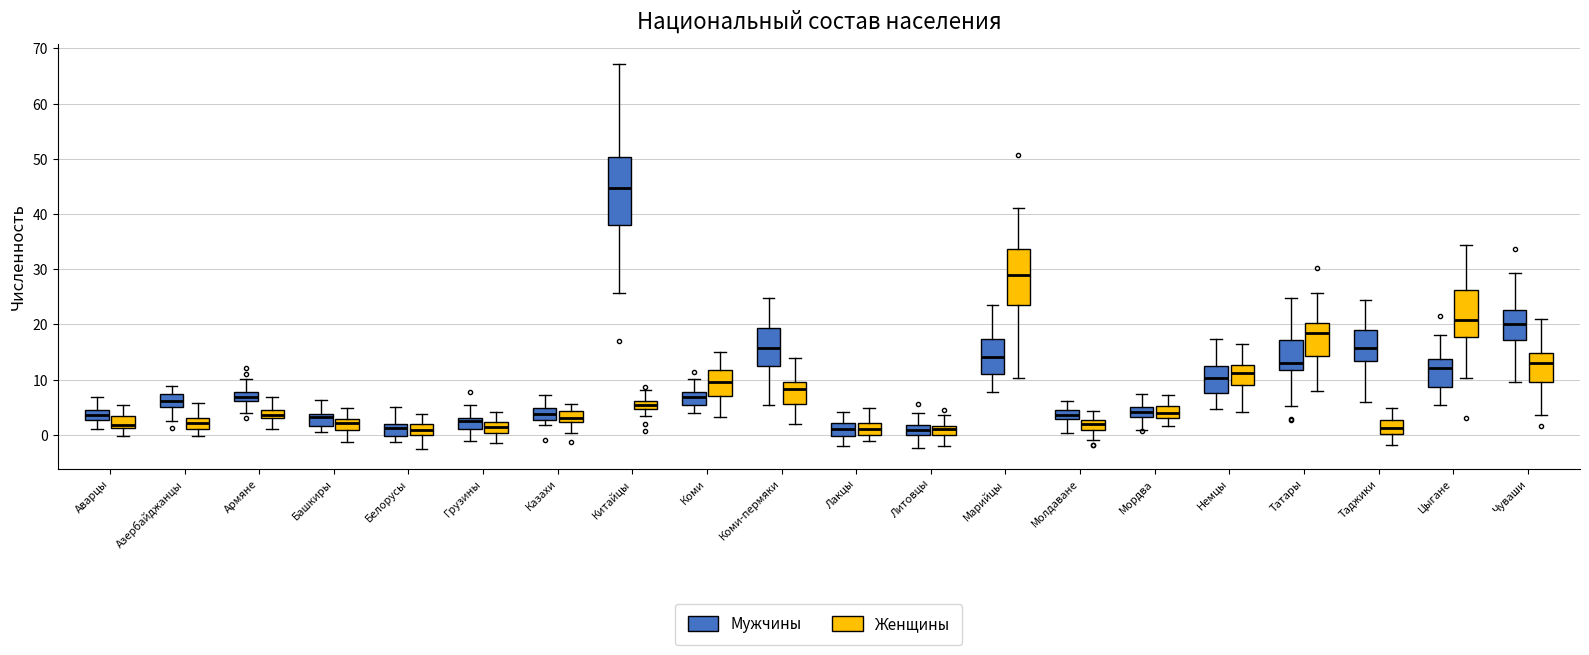

Which box is the tallest, from its lower edge to its upper edge?

Китайцы (Мужчины)